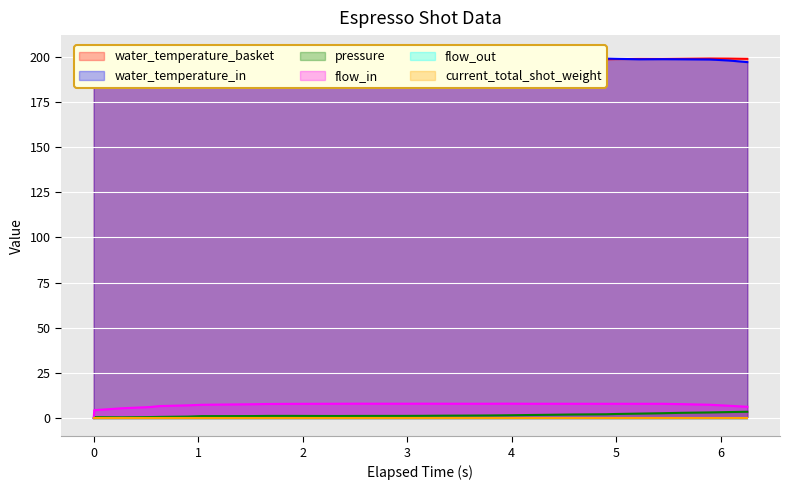

What is the highest value of the flow_in series?

8.0